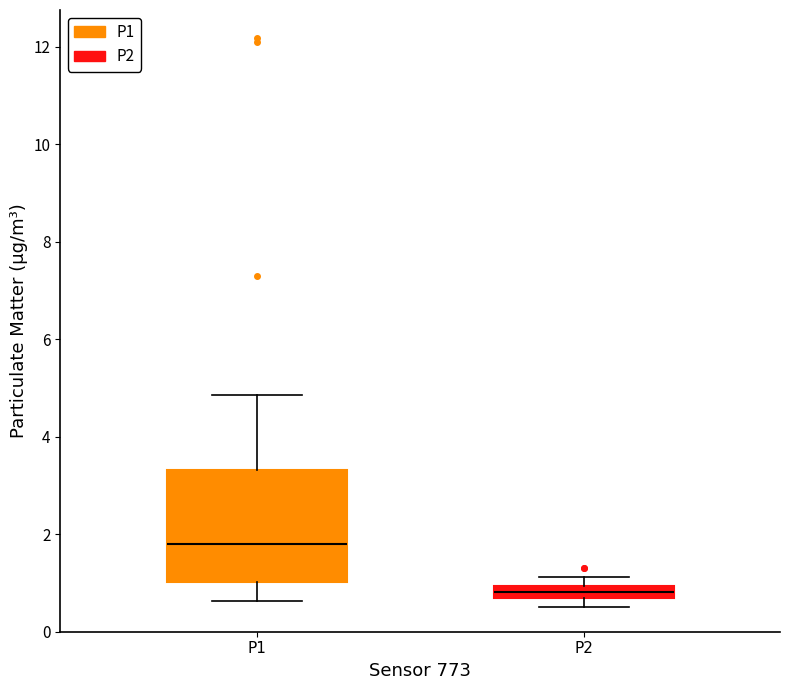

Which box's median line is the highest?

P1